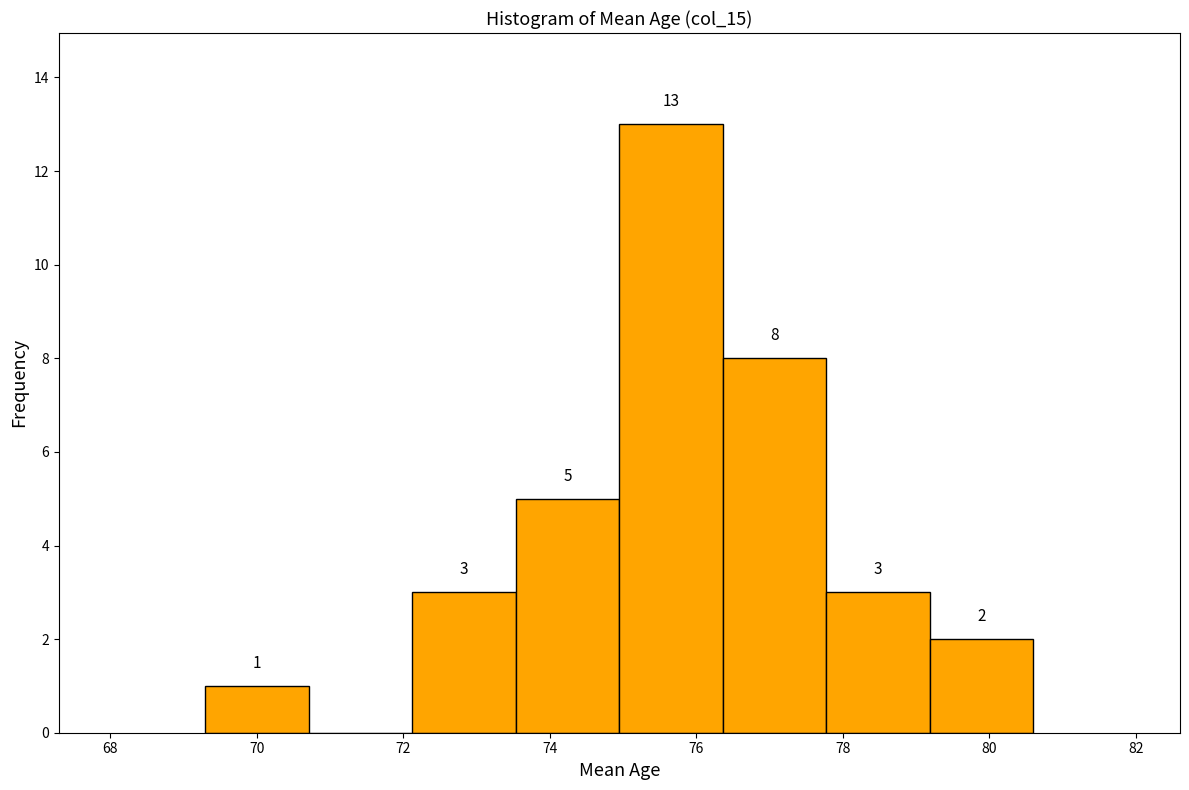

Which range on the x-axis has the tallest bar?

75.0 to 76.4